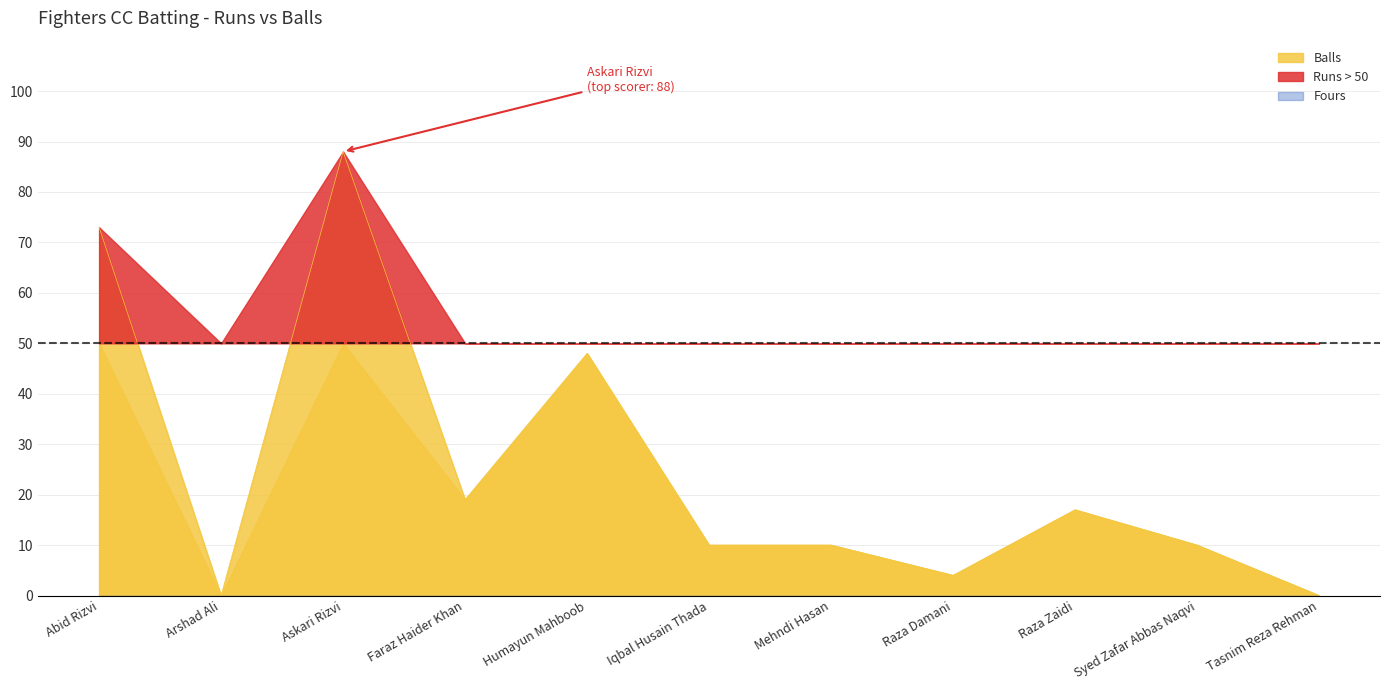

Is it true that Balls equals 17 at Mehndi Hasan?

False